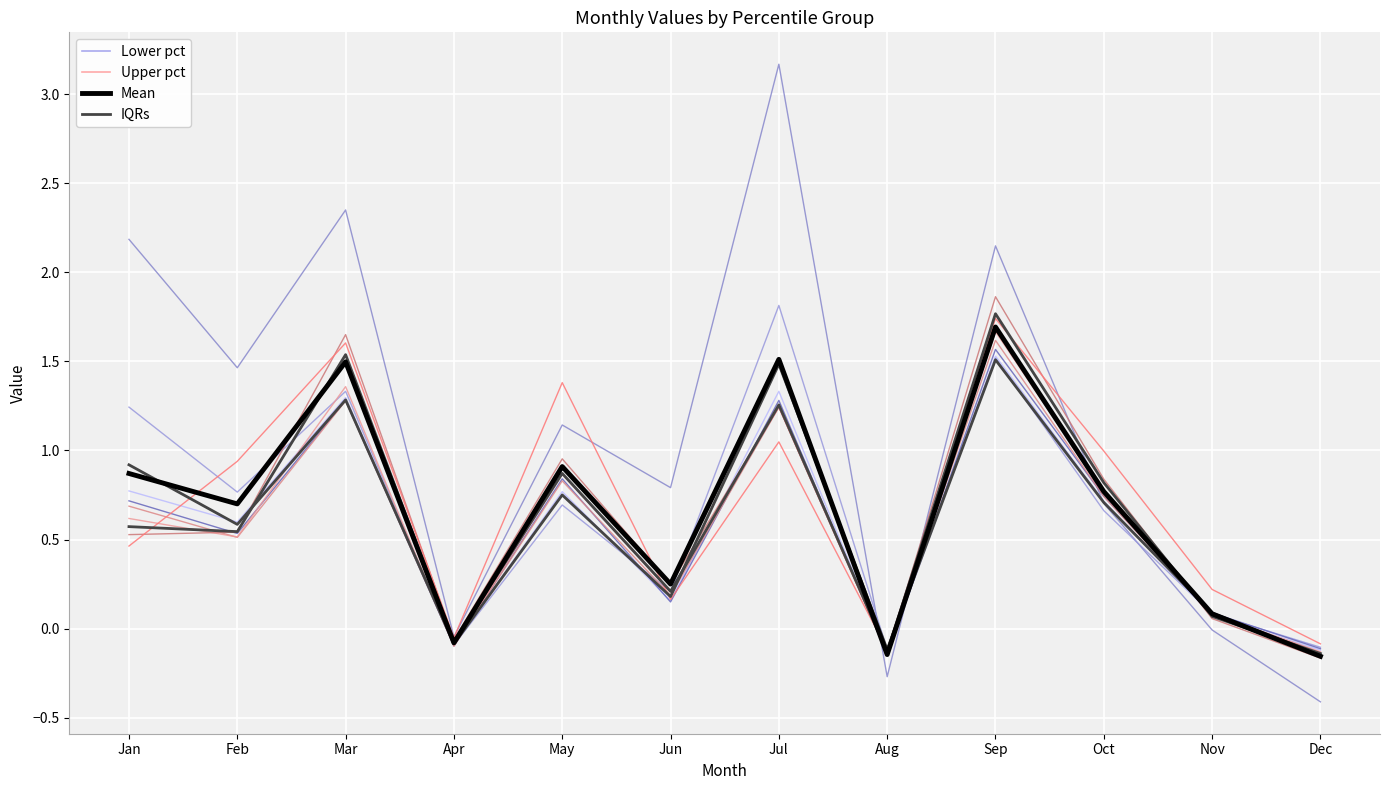

Which series has the largest total across all categories?

Lower pct